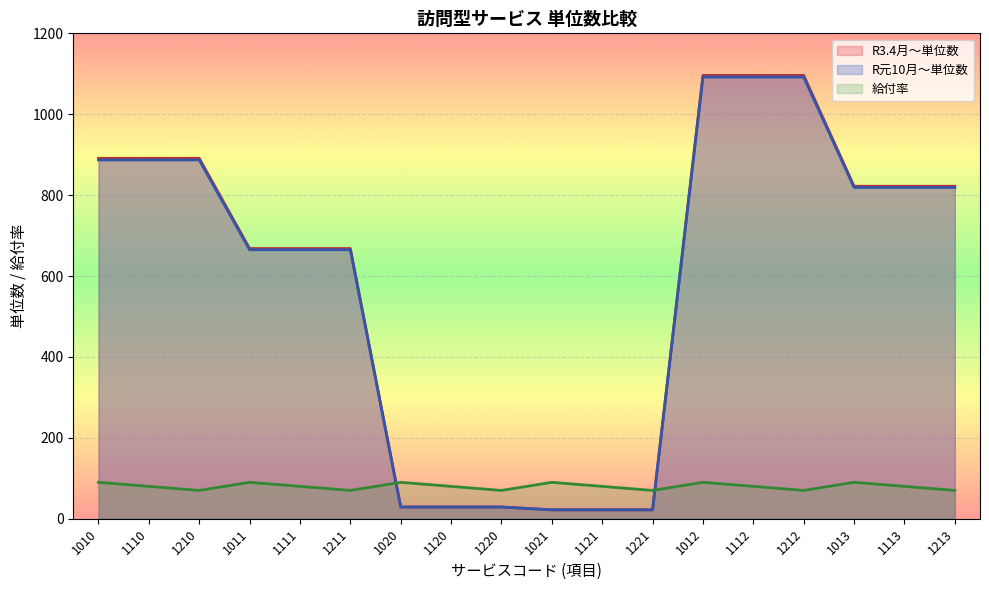

True or false: 給付率 has more than 2 interior local peaks.

True